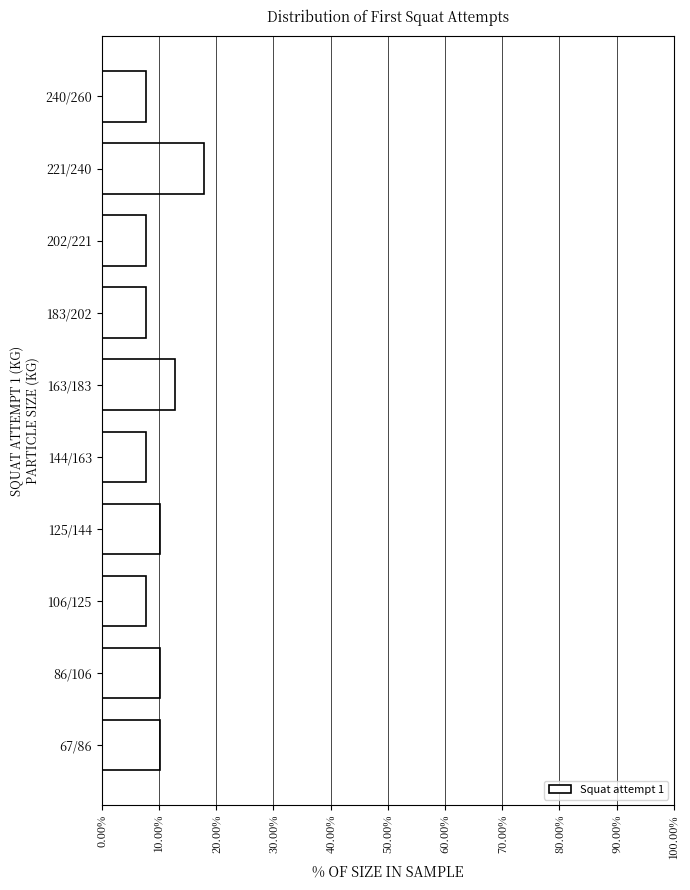

Reading bottom to top, what are all the values shown in this chart?

67/86=10.3	86/106=10.3	106/125=7.7	125/144=10.3	144/163=7.7	163/183=12.8	183/202=7.7	202/221=7.7	221/240=17.9	240/260=7.7